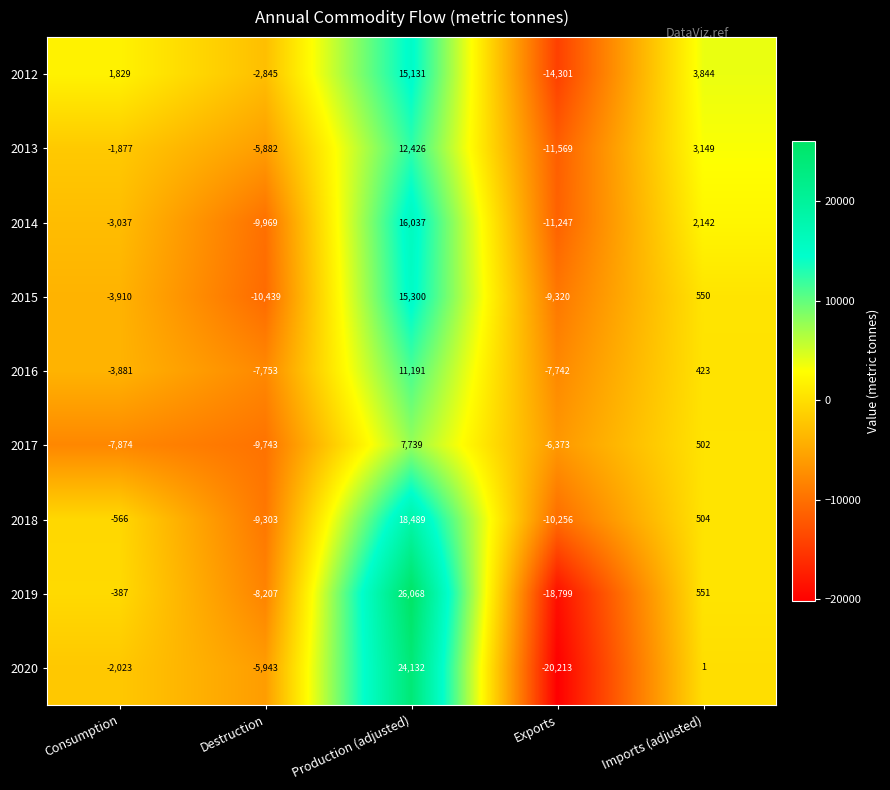

At Destruction, list the series in order from largest to smallest.

2012, 2013, 2020, 2016, 2019, 2018, 2017, 2014, 2015